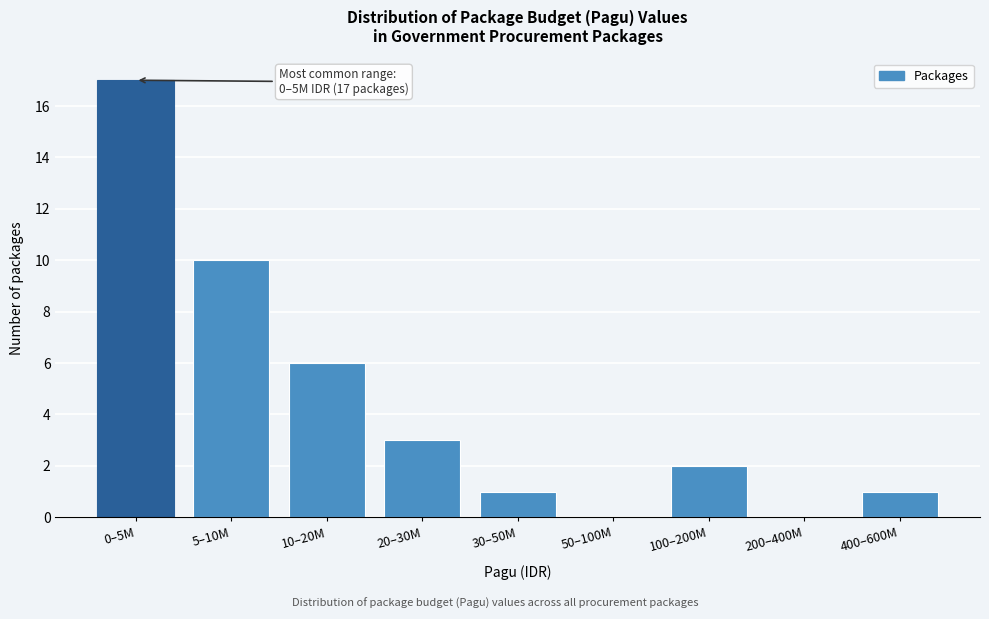

Reading right to left, extract all data points from this chart.

400–600M=1	200–400M=0	100–200M=2	50–100M=0	30–50M=1	20–30M=3	10–20M=6	5–10M=10	0–5M=17